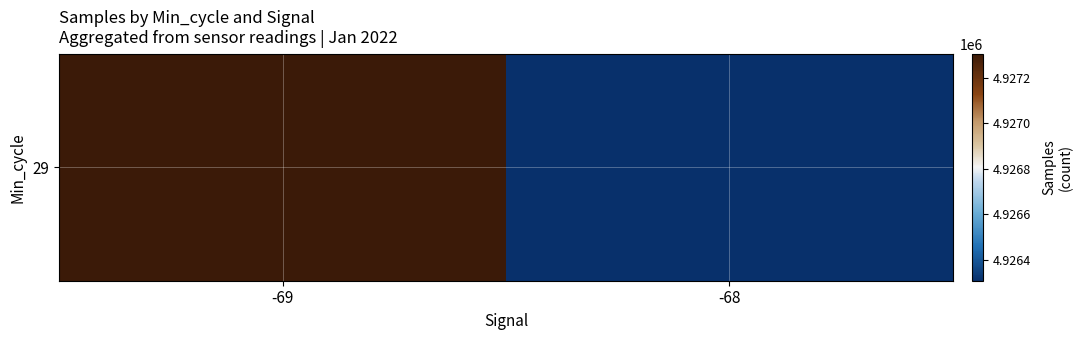

Reading left to right, what are all the values shown in this chart?

-69=4927307.1	-68=4926306.6